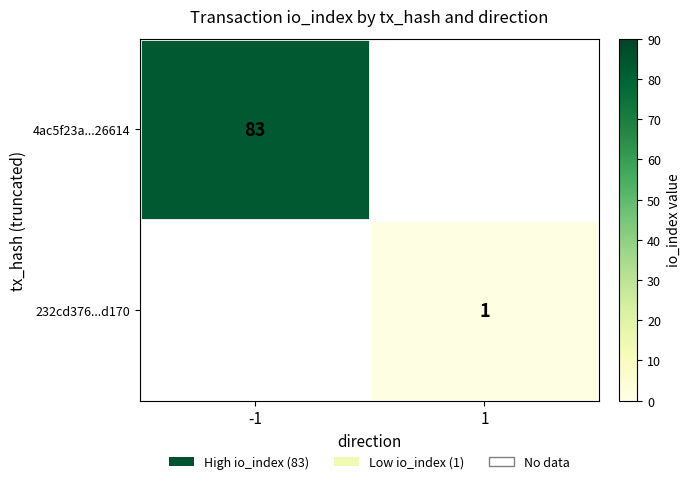

True or false: 4ac5f23a...26614 has a value of 108 at -1.

False